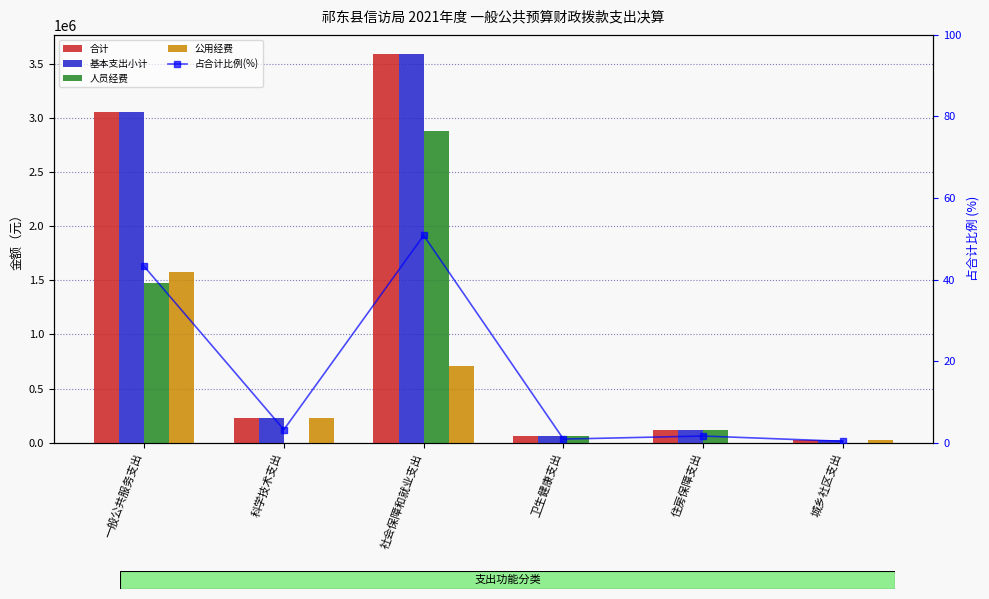

Which series has the largest range (max minus min)?

合计